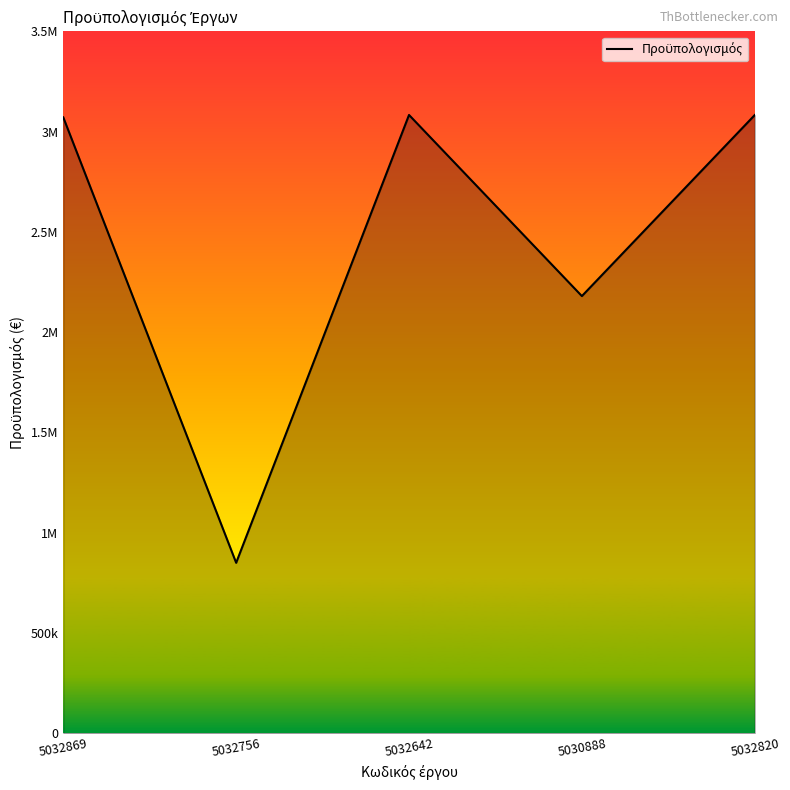

Does the chart display data point markers on the line(s)?

No